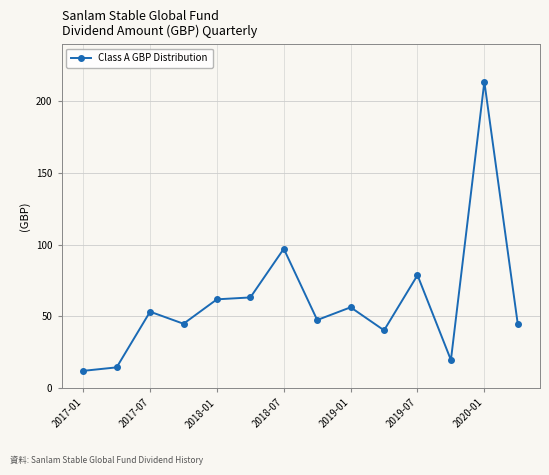

What is the average value?

60.6